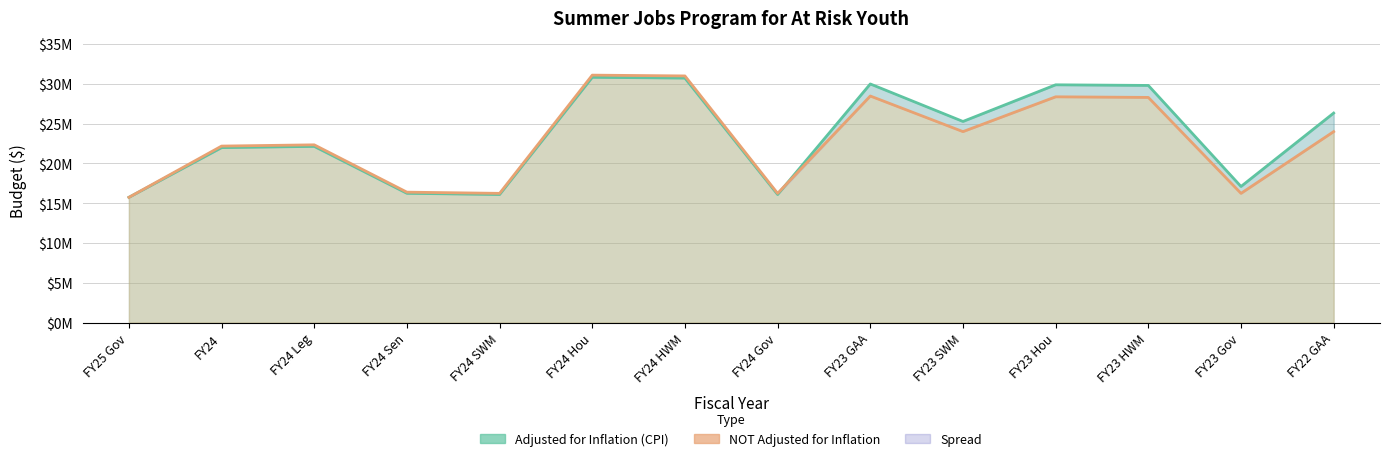

Read the NOT adjusted for inflation value at FY23 Gov, to the nearest 50.

16240000